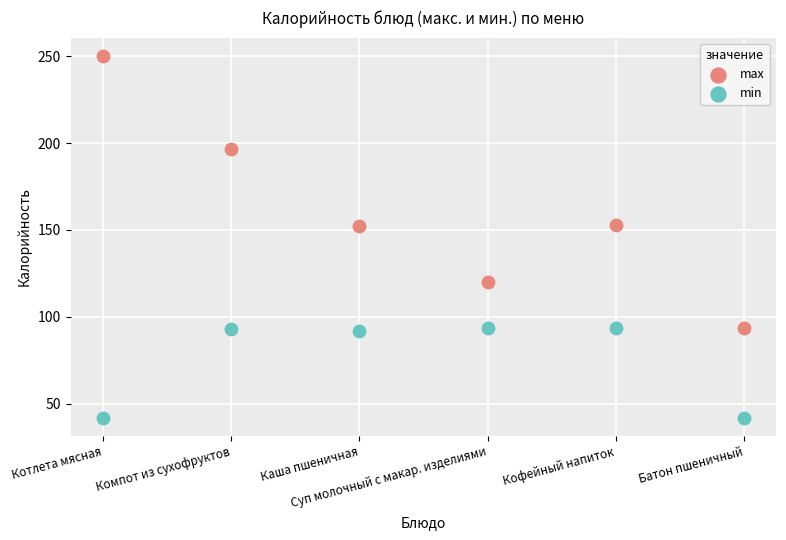

Which series reaches the maximum Y coordinate?

max